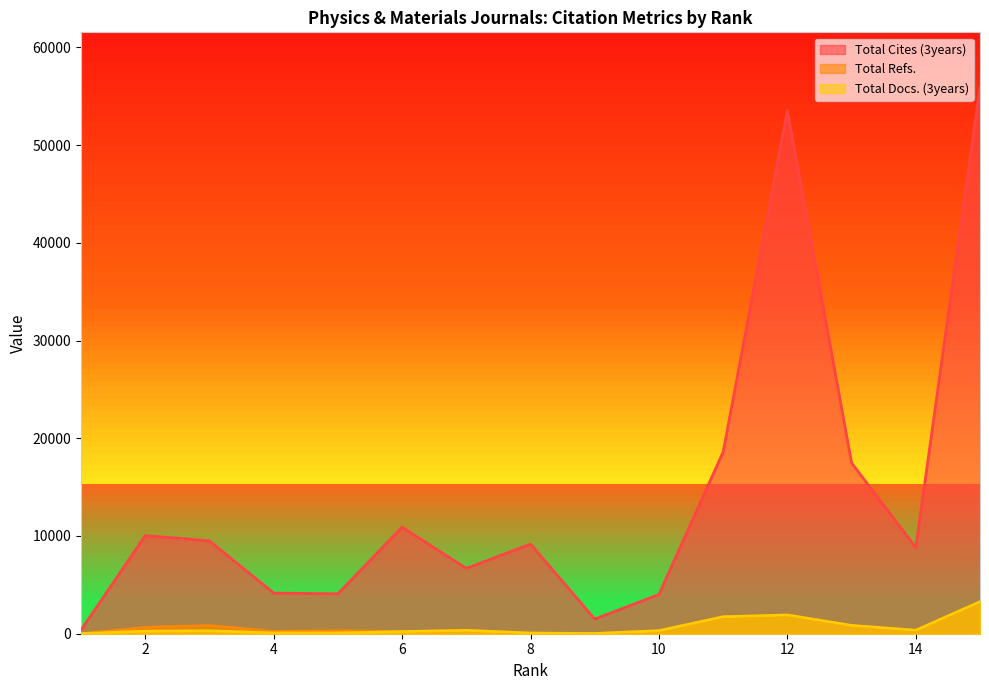

What is the approximate value of Total Docs. (3years) at 12, to the nearest 10?

1910